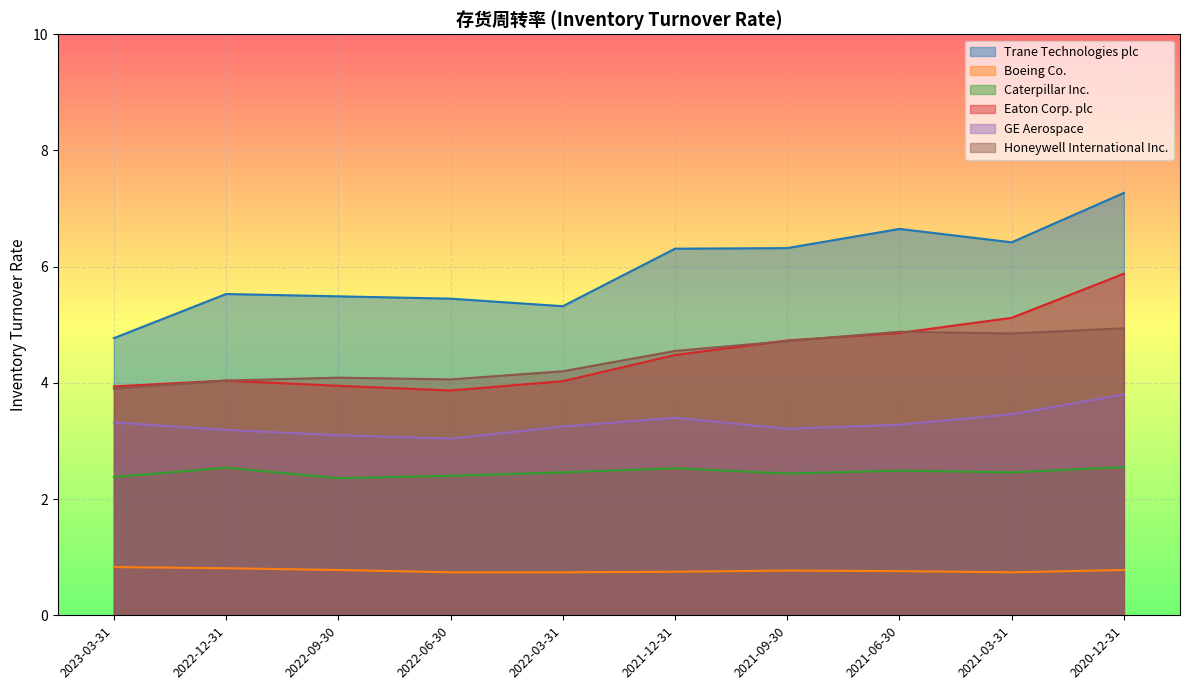

Reading right to left, what are all the values shown in this chart?

Trane Technologies plc: 7.3	6.4	6.7	6.3	6.3	5.3	5.5	5.5	5.5	4.8
Boeing Co.: 0.8	0.7	0.8	0.8	0.8	0.7	0.7	0.8	0.8	0.8
Caterpillar Inc.: 2.5	2.5	2.5	2.4	2.5	2.5	2.4	2.4	2.5	2.4
Eaton Corp. plc: 5.9	5.1	4.9	4.7	4.5	4.0	3.9	4.0	4.0	3.9
GE Aerospace: 3.8	3.5	3.3	3.2	3.4	3.2	3.0	3.1	3.2	3.3
Honeywell International Inc.: 4.9	4.8	4.9	4.7	4.5	4.2	4.1	4.1	4.0	3.9